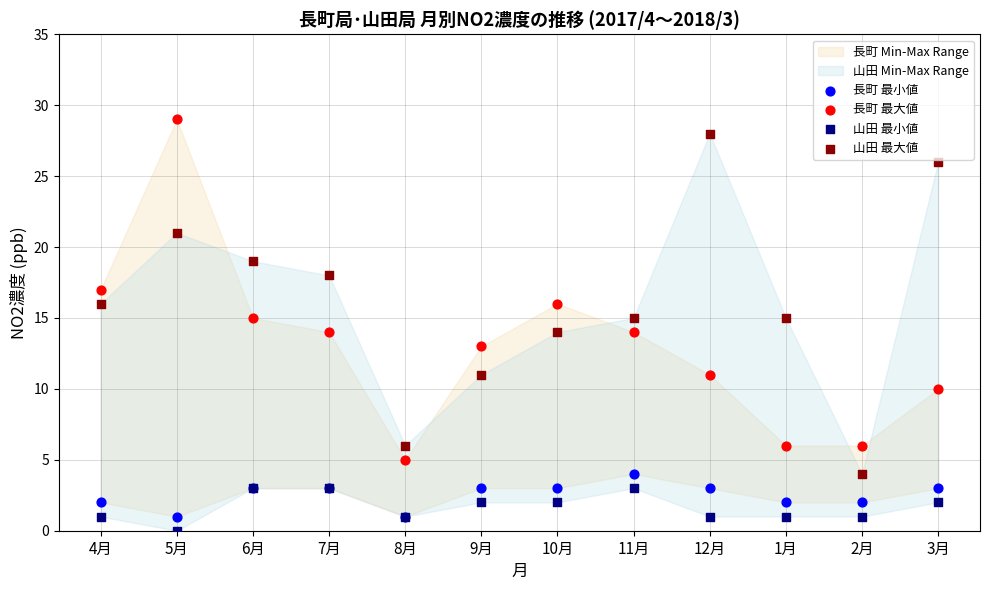

Which series has the largest Y range (max minus min)?

長町 最大値